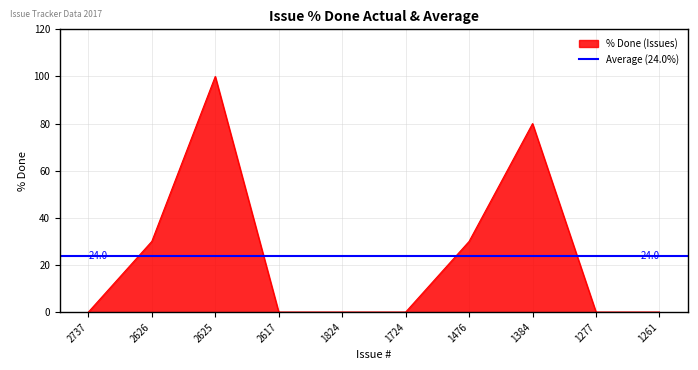

Reading left to right, transcribe all the data shown in this chart.

0	30	100	0	0	0	30	80	0	0